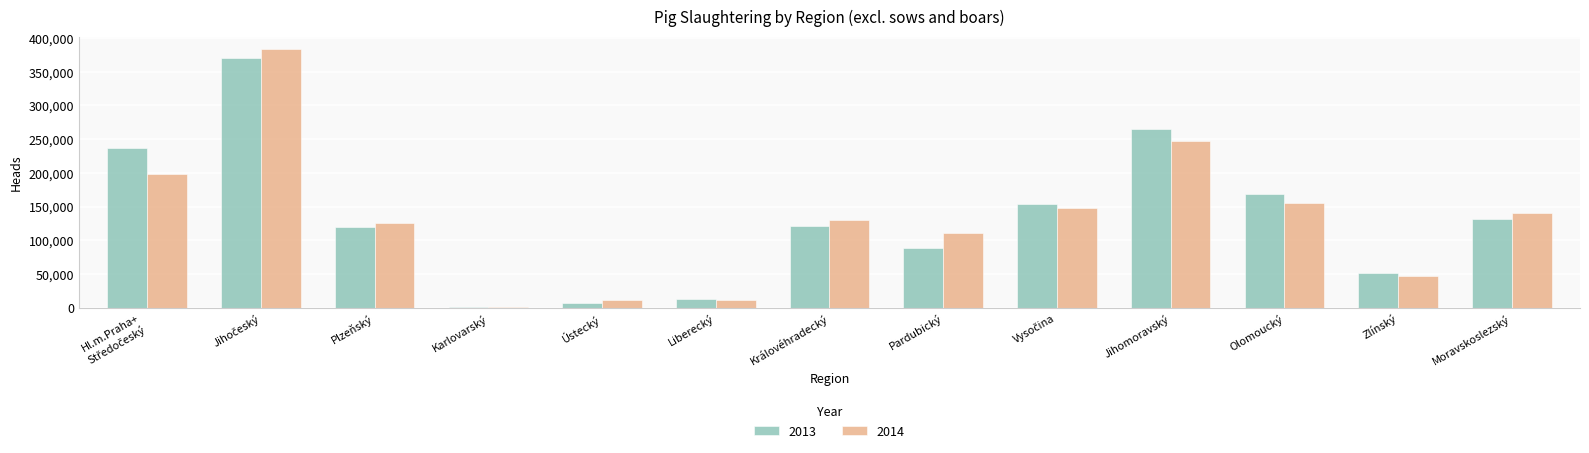

Is it true that 2014 equals 271714 at Olomoucký?

False